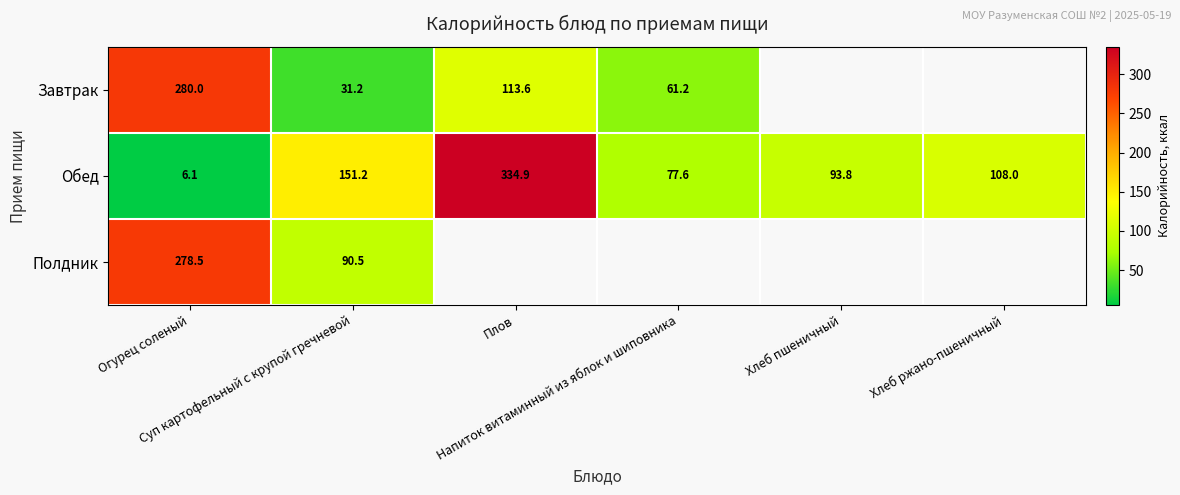

At which category does the chart reach its peak across all series?

Плов